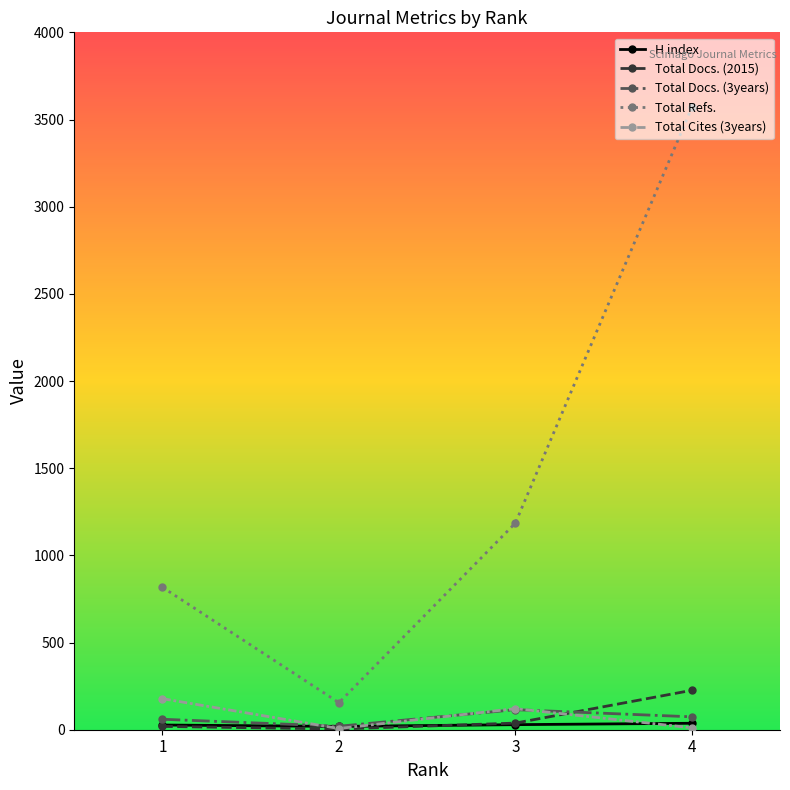

Rank the categories by Total Refs. value from lowest to highest.

2, 1, 3, 4